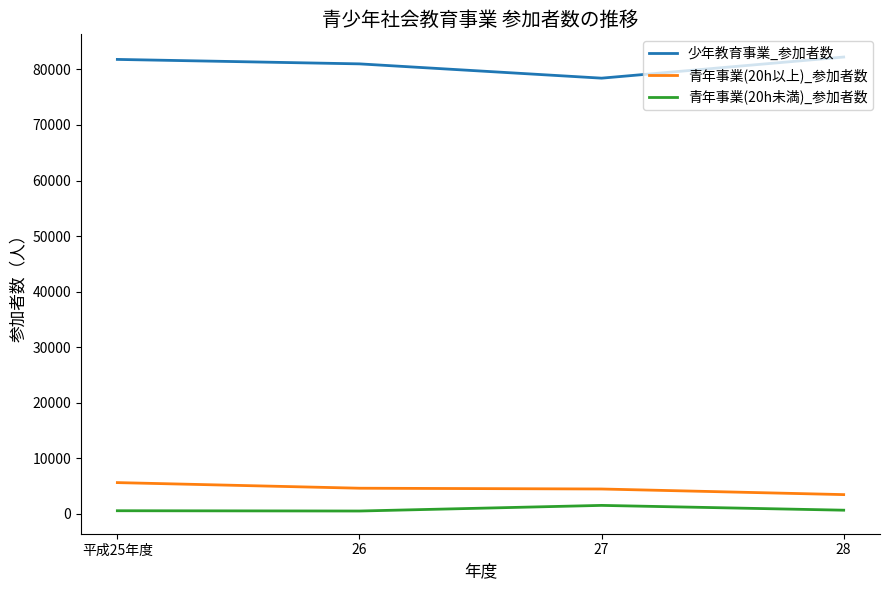

Which series has the largest total across all categories?

少年教育事業_参加者数